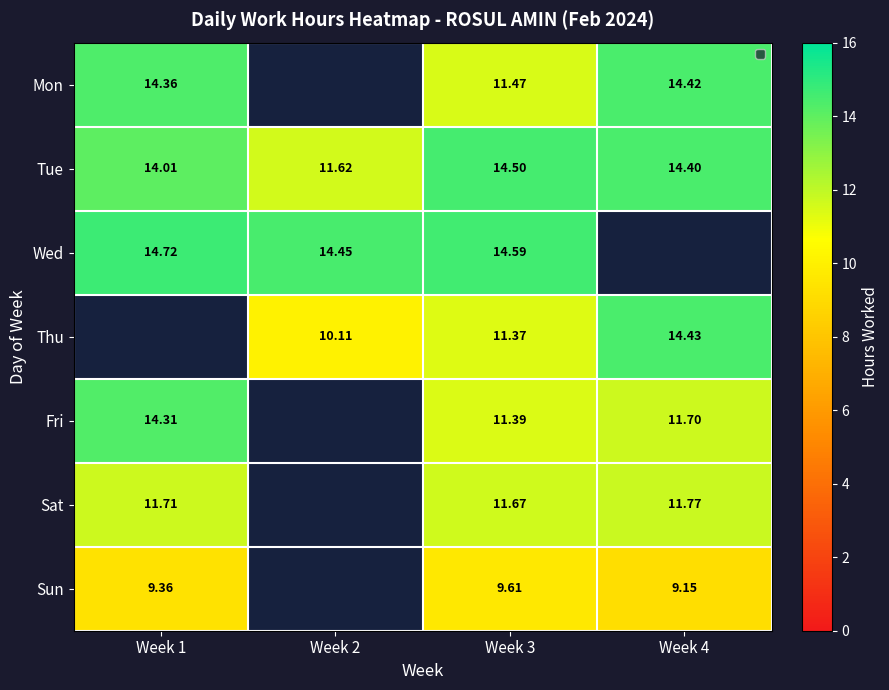

Is the value of Thu at Week 4 greater than the value of Fri at Week 3?

Yes